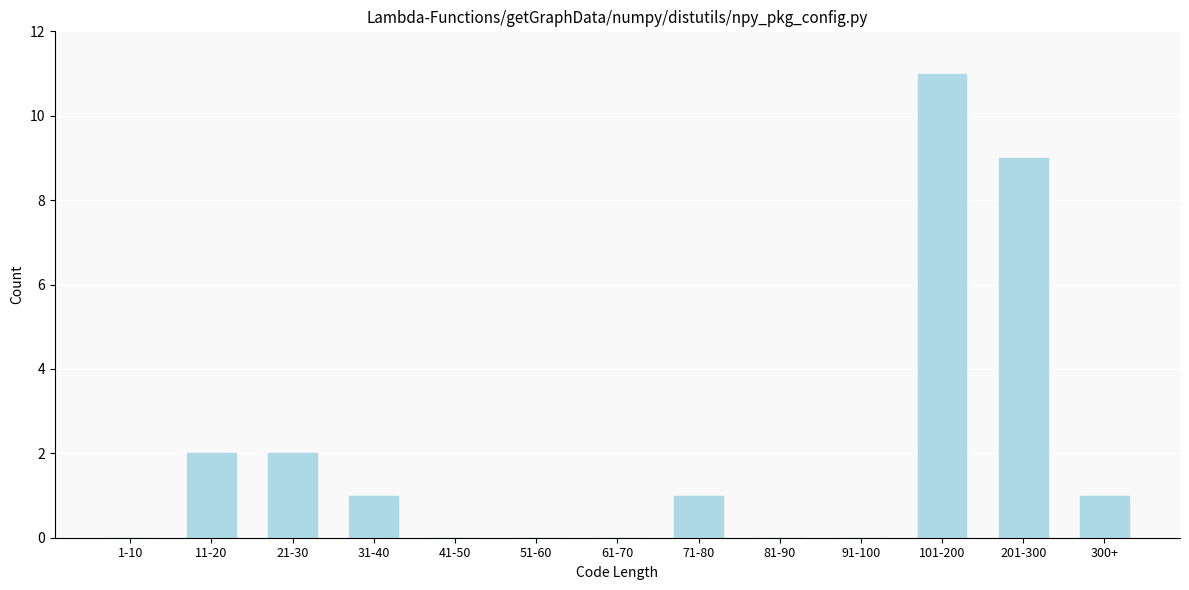

Reading right to left, extract all data points from this chart.

300+=1	201-300=9	101-200=11	91-100=0	81-90=0	71-80=1	61-70=0	51-60=0	41-50=0	31-40=1	21-30=2	11-20=2	1-10=0